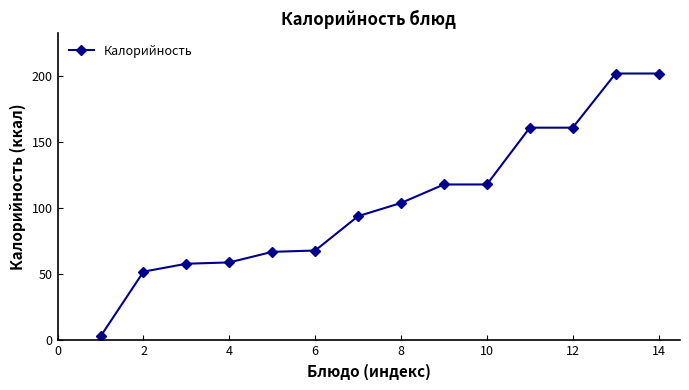

What is the greatest value displayed?

202